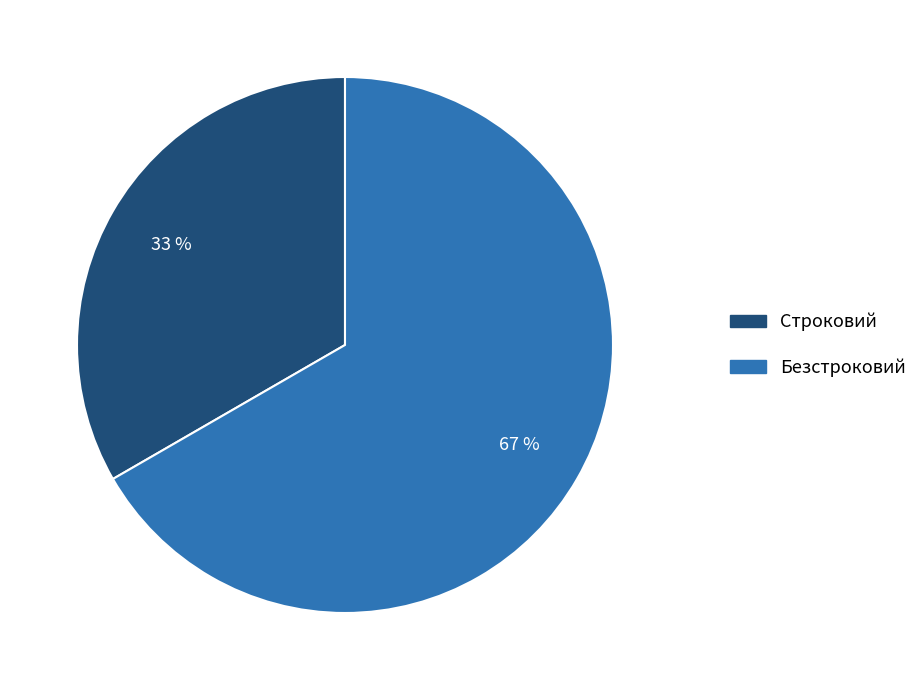

Do Безстроковий and Строковий together represent more than half of the pie?

Yes